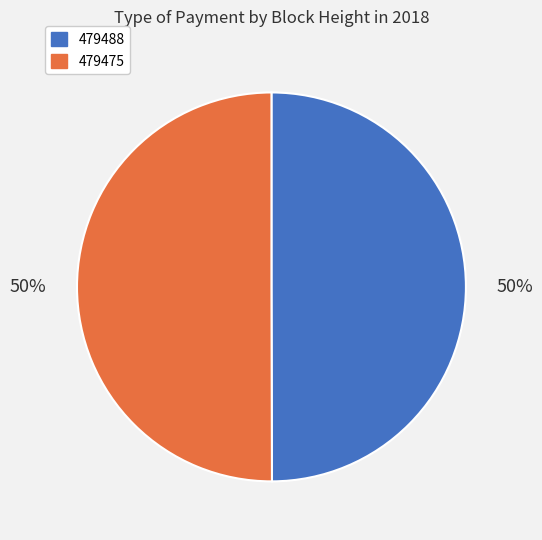

Is it true that 479488 is 50% of the pie?

True